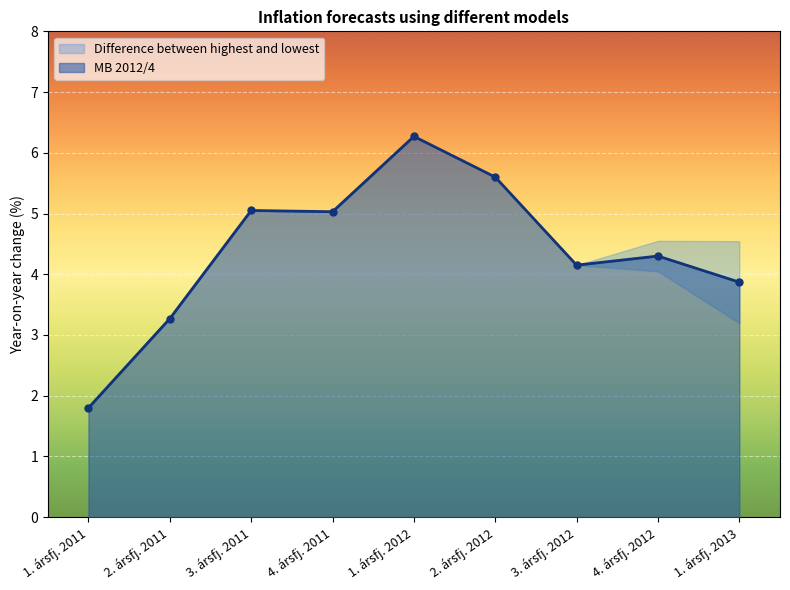

Reading right to left, list all the values displayed in this chart.

3.9	4.3	4.2	5.6	6.3	5.0	5.0	3.3	1.8